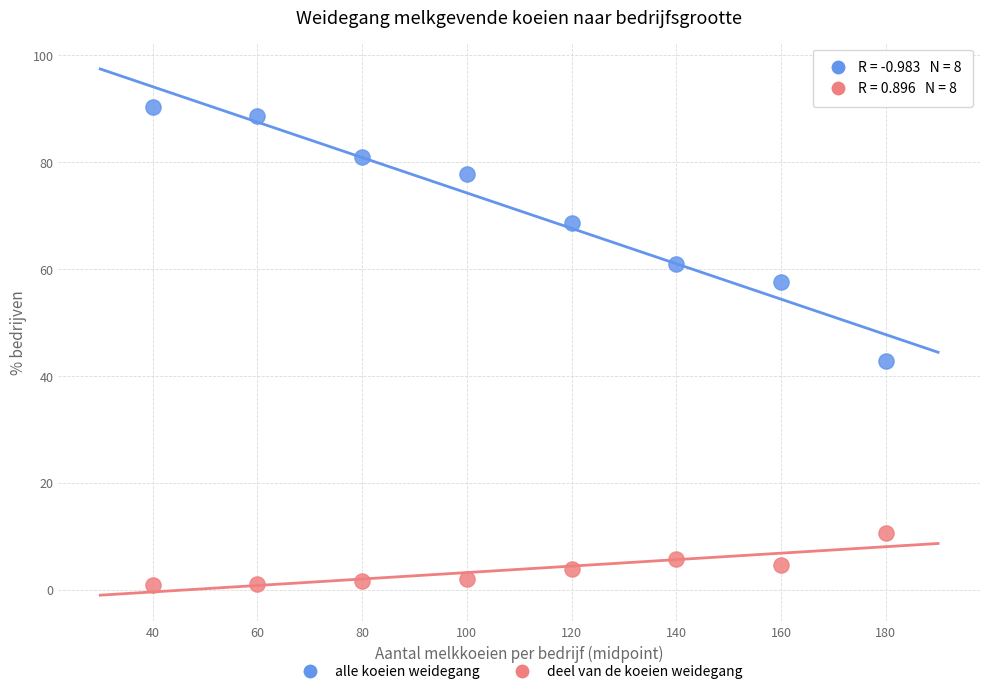

Which series contains the highest Y value?

alle koeien weidegang